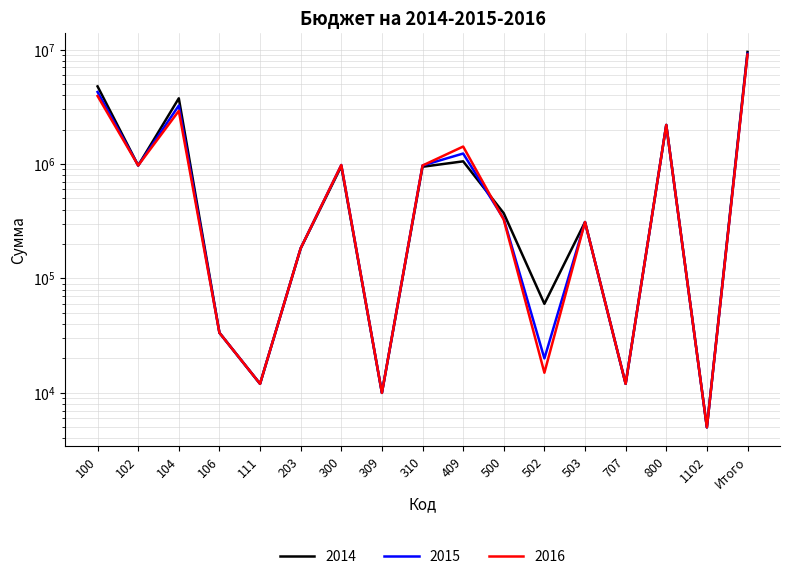

Which series has the widest spread of values?

2014